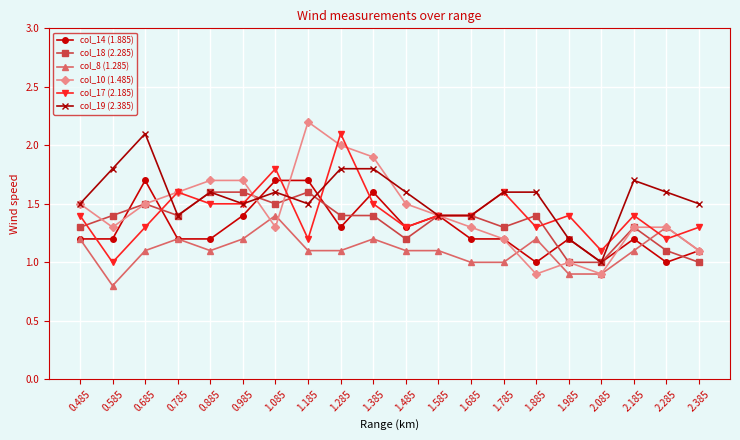

Does the chart display data point markers on the line(s)?

Yes